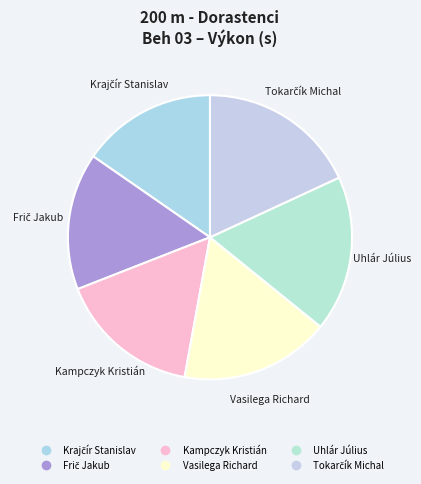

Count the number of slices in the pie.

6